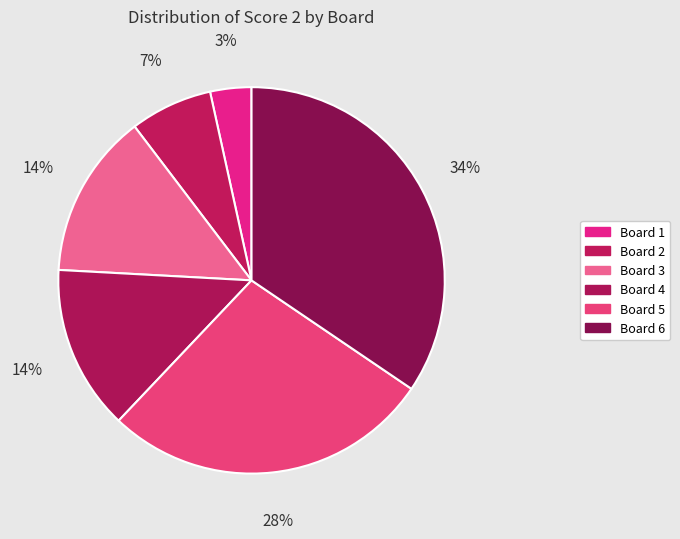

The Board 1 slice represents 12% of the pie. True or false?

False